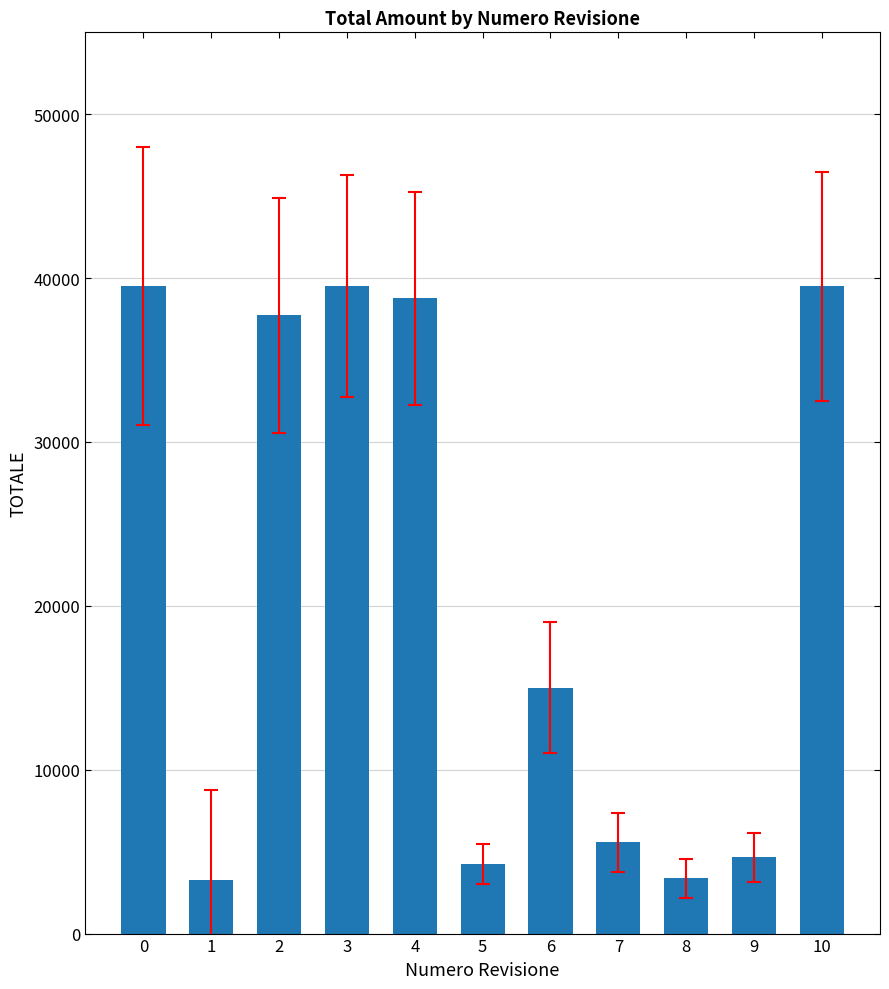

What is the average value?

21008.6